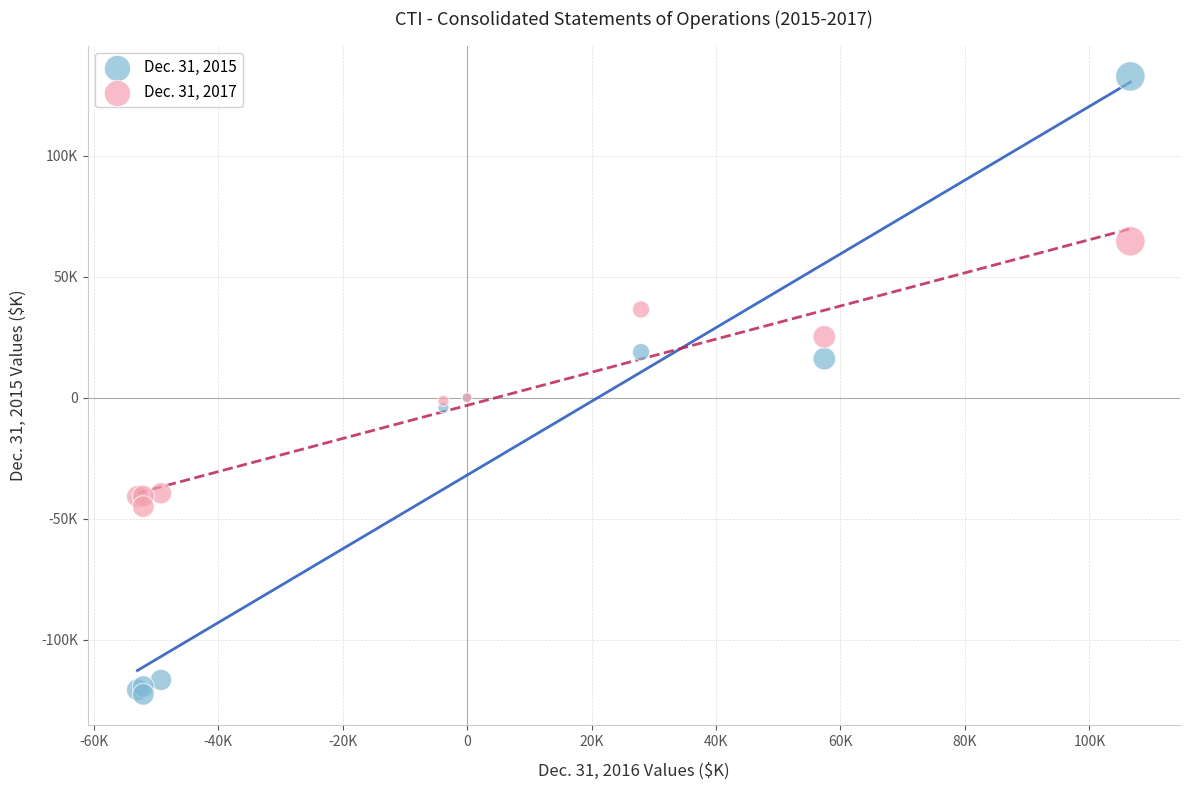

What are all the series names shown in the legend?

Dec. 31, 2015, Dec. 31, 2017